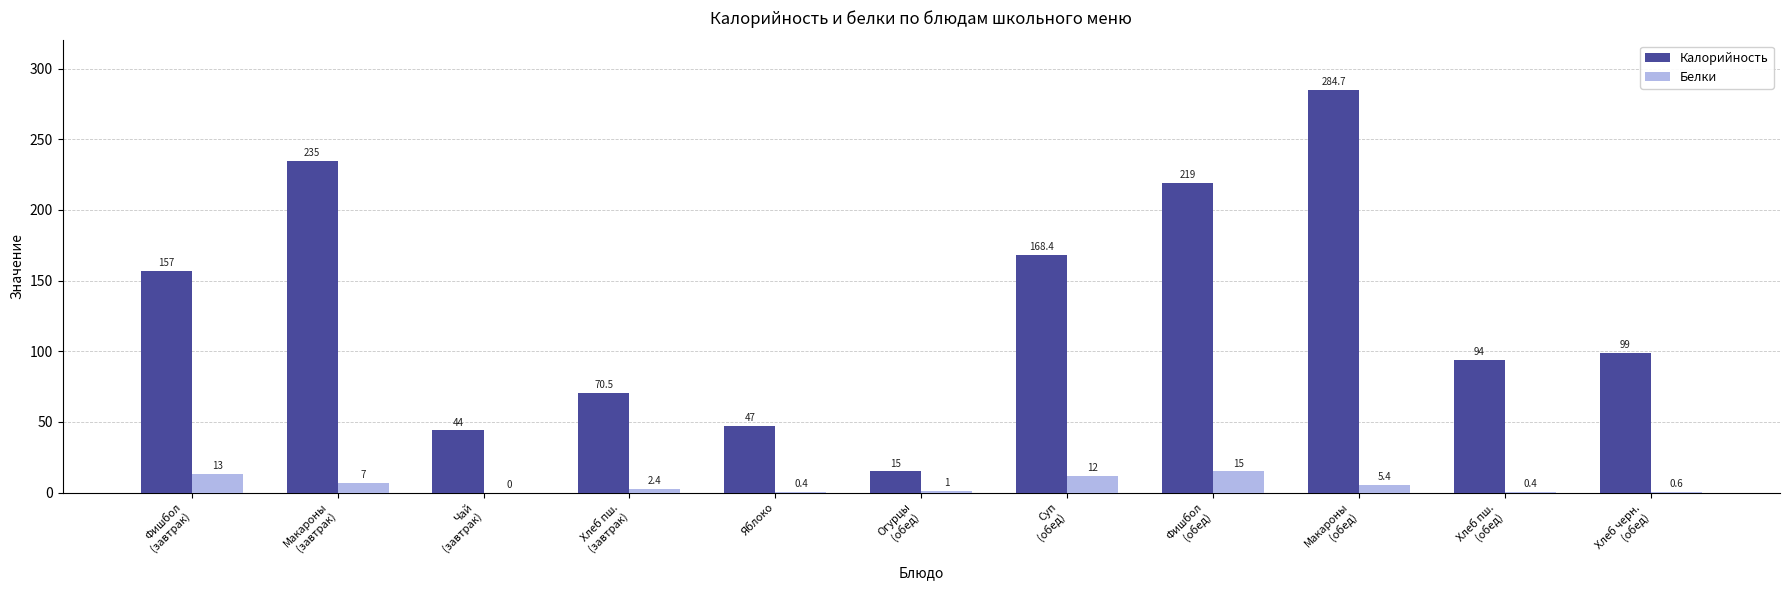

What value does the Калорийность series have at Яблоко?

47.0